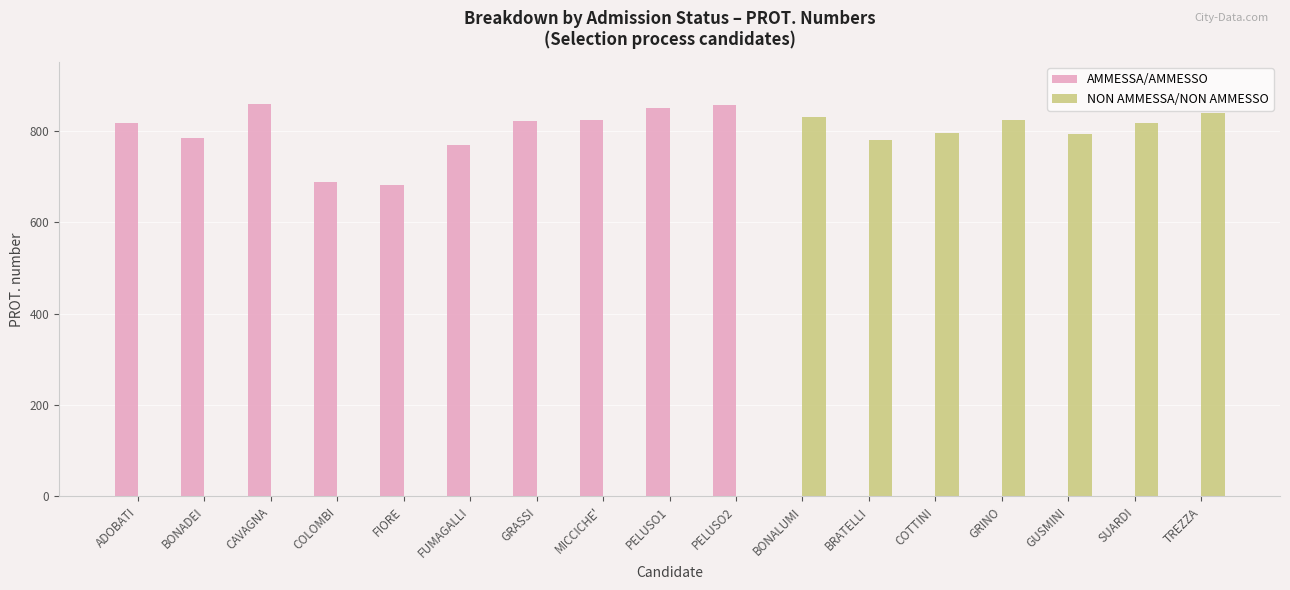

What are all the series names shown in the legend?

AMMESSA/AMMESSO, NON AMMESSA/NON AMMESSO